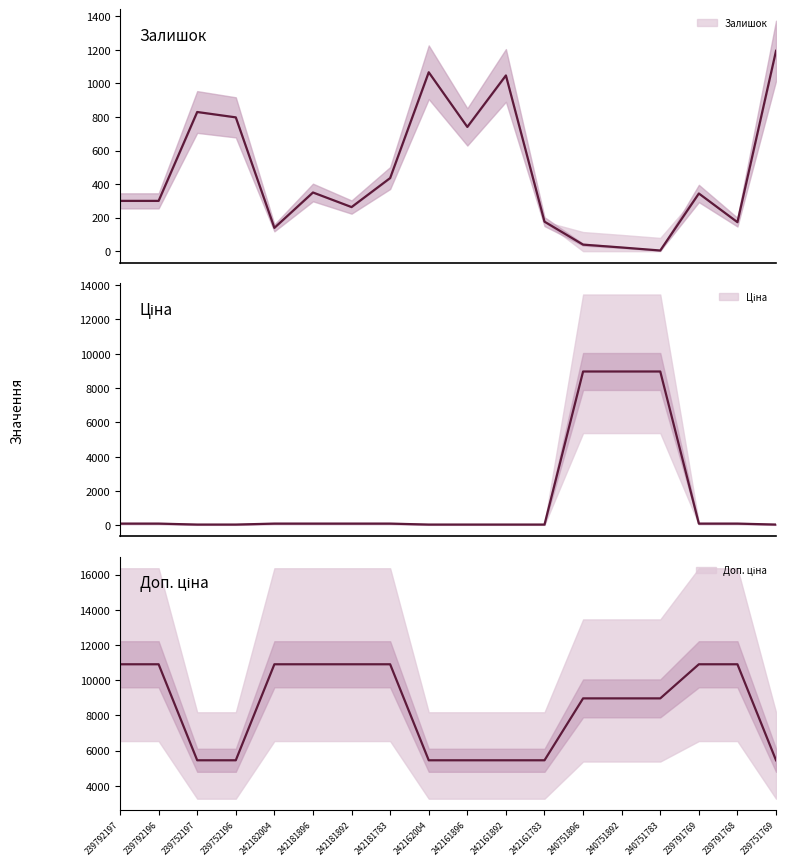

Which series changed the most between 242161896 and 240751896?

Ціна